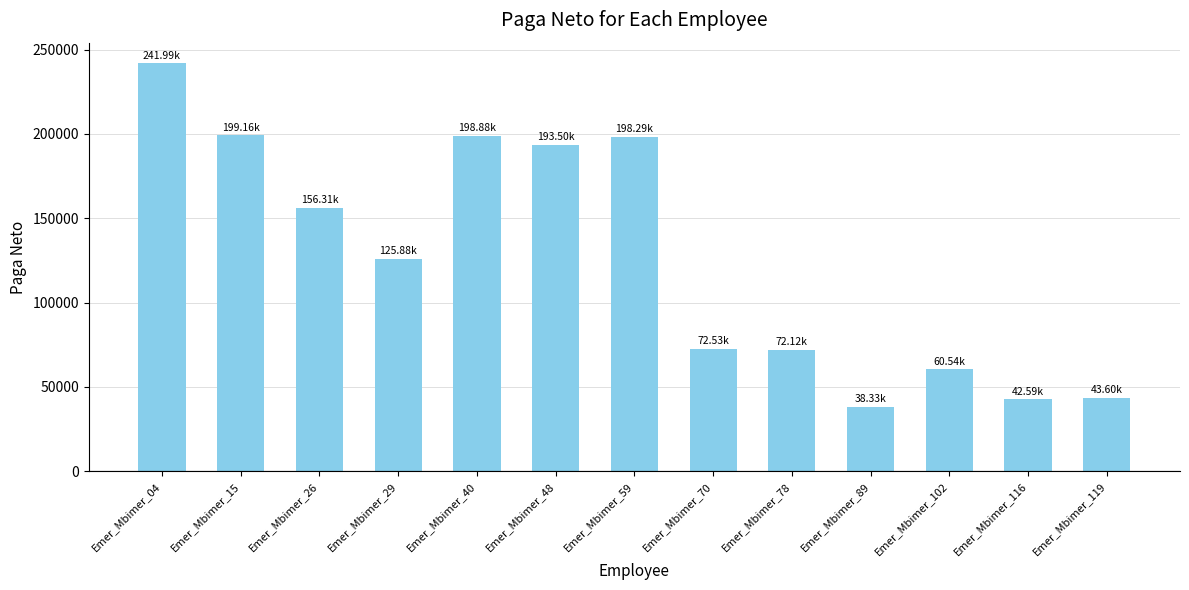

True or false: the data shows 108149 at Emer_Mbimer_70.

False